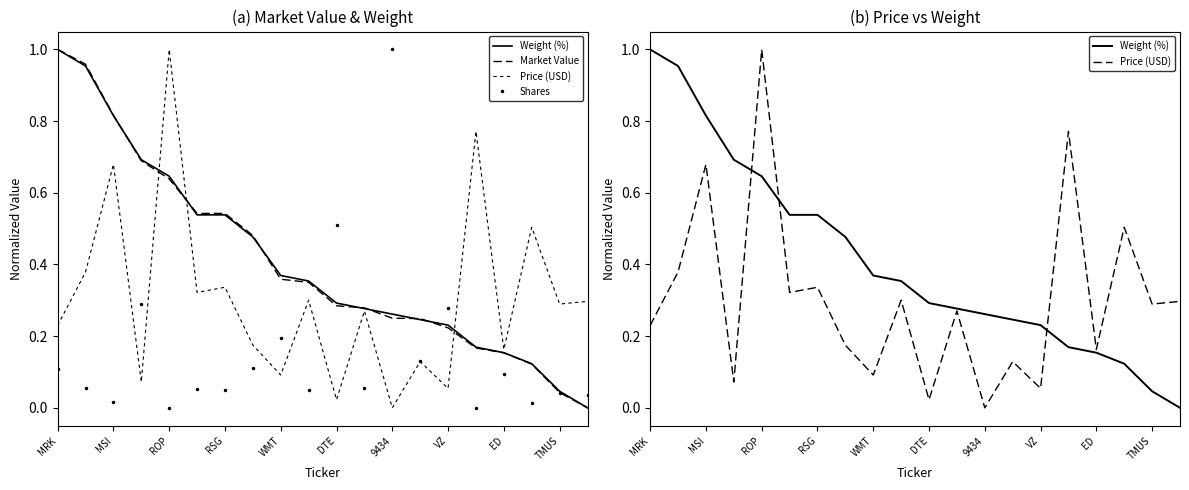

Rank the categories by Weight (%) value from highest to lowest.

MRK, MSI, ROP, RSG, WMT, DTE, 9434, VZ, ED, TMUS, 10, 11, 12, 13, 14, 15, 16, 17, 18, 19